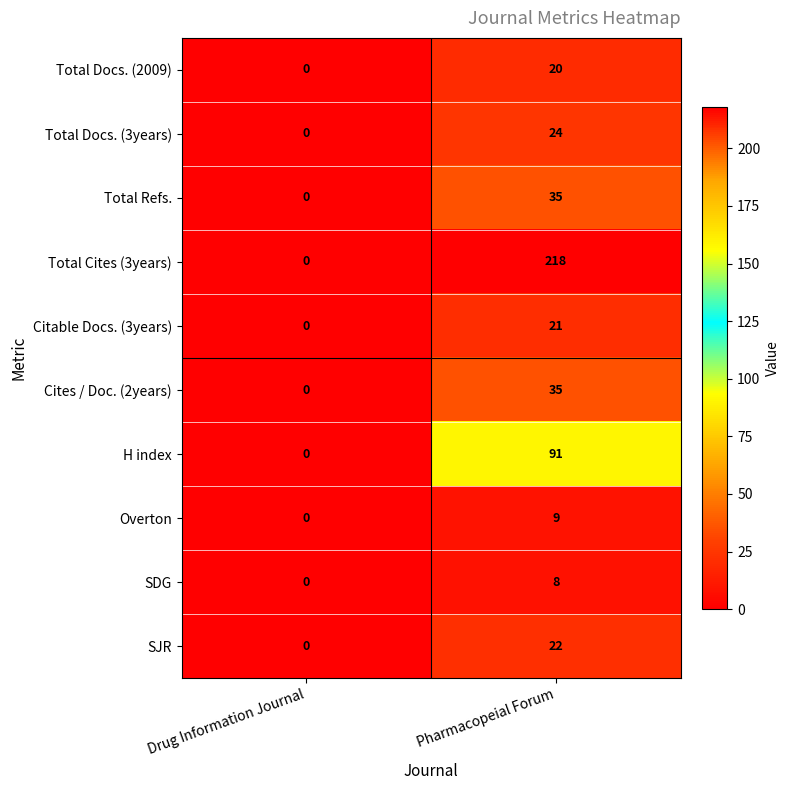

What is the difference between the maximum and minimum values in the Total Docs. (3years) series?

24